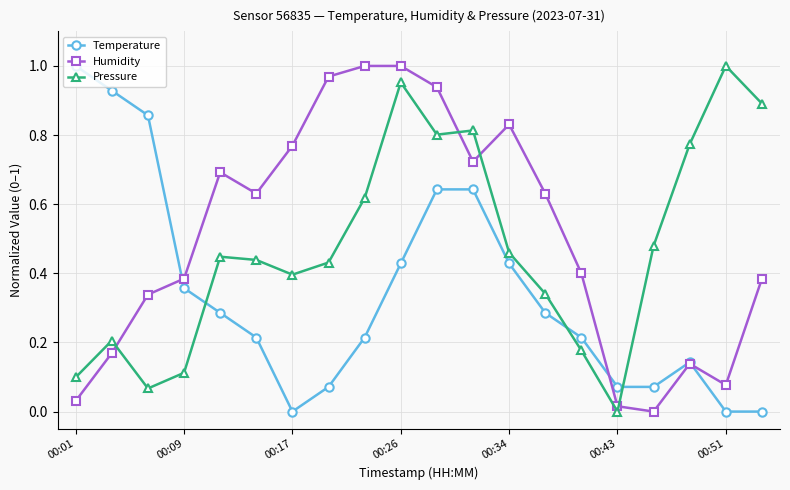

Rank the series by their average value, from highest to lowest.

Humidity, Pressure, Temperature